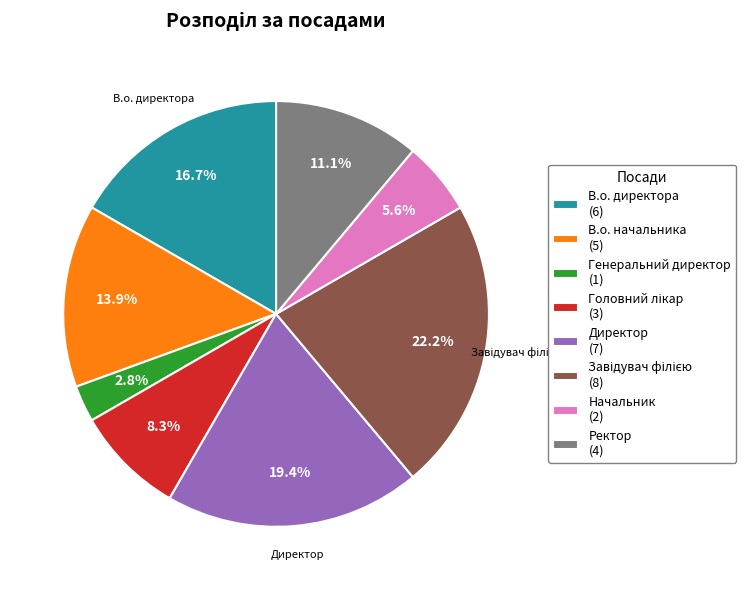

To the nearest percent, what is the average slice percentage?

12%